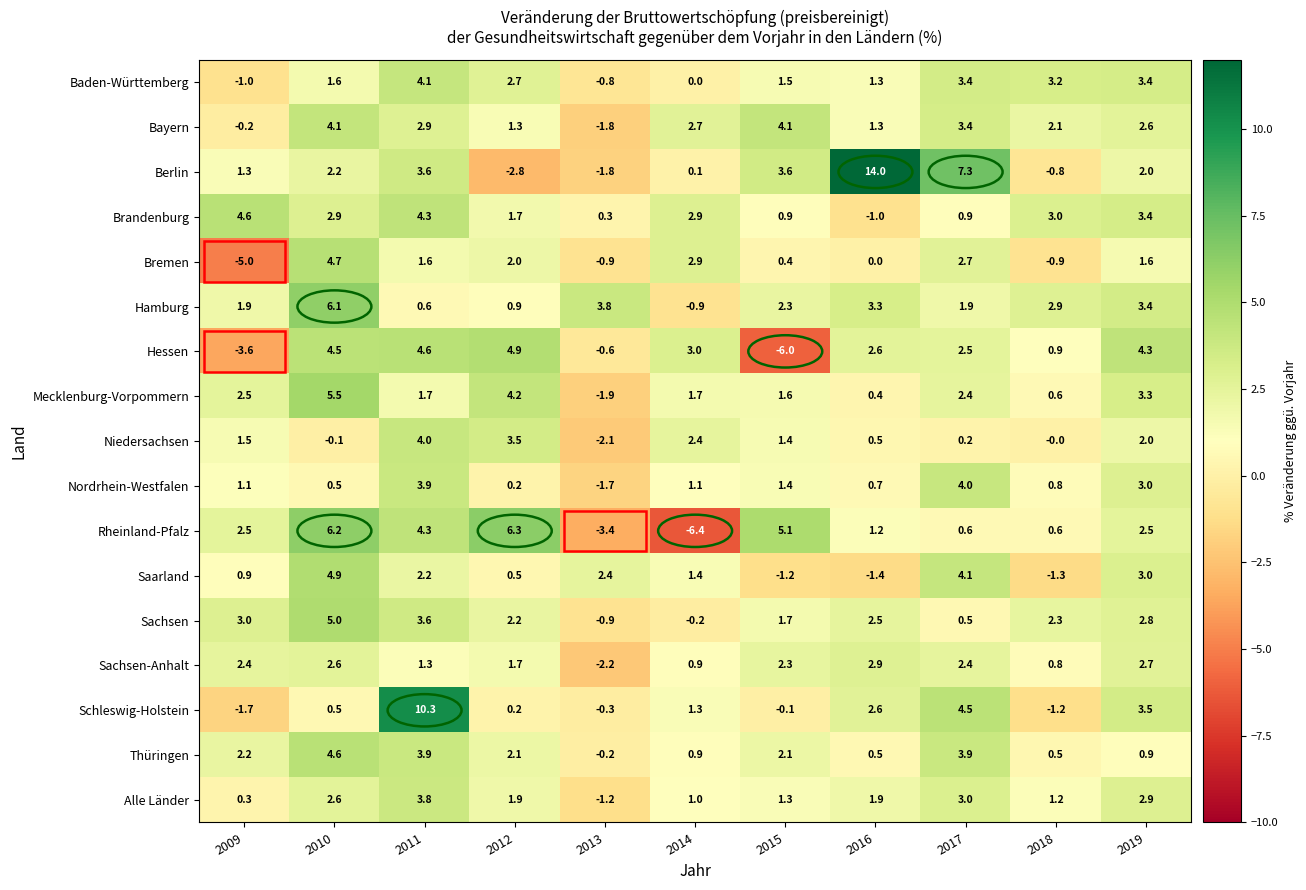

True or false: Hamburg has a value of 1.9 at 2009.

True